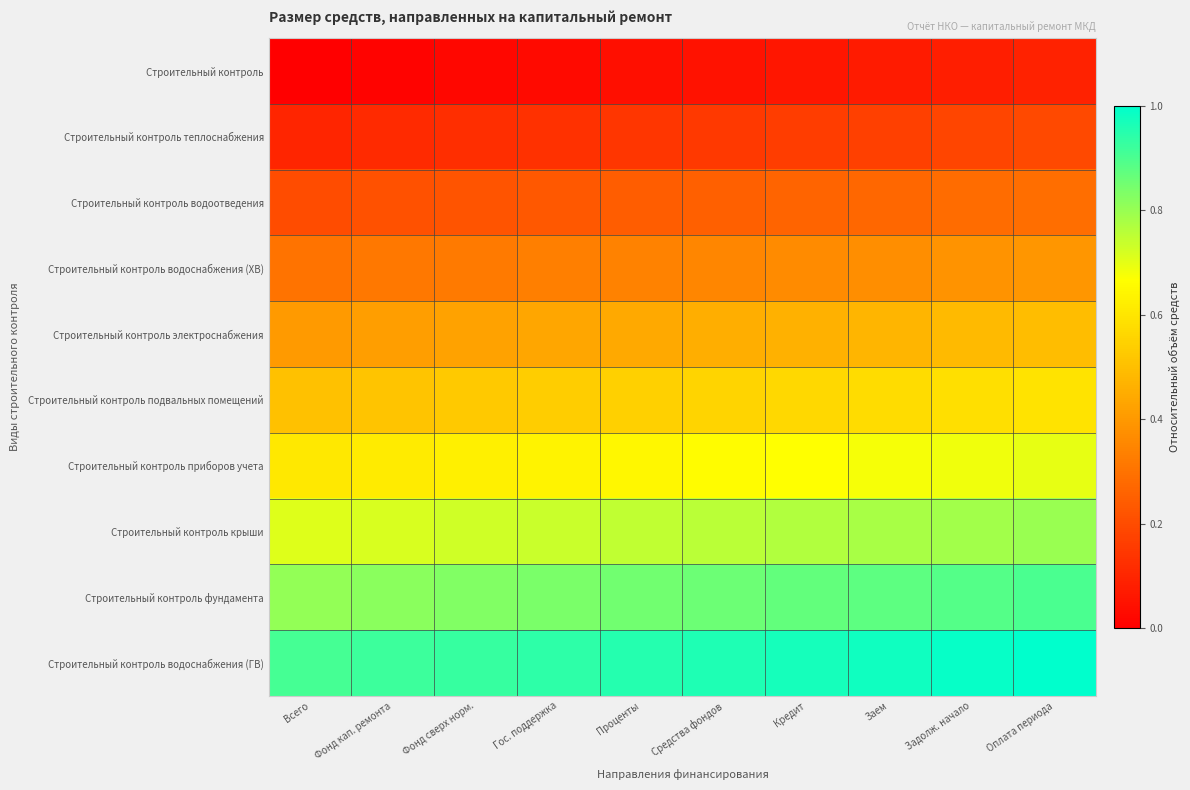

What is the greatest value displayed?

1.0